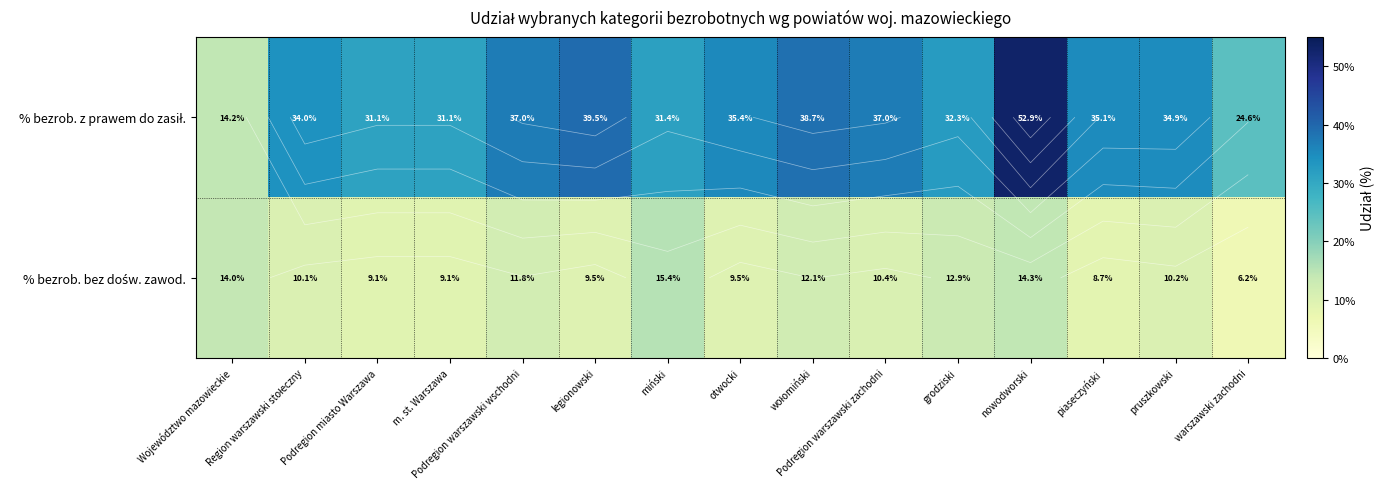

Which series has the largest total across all categories?

% bezrob. z prawem do zasił.